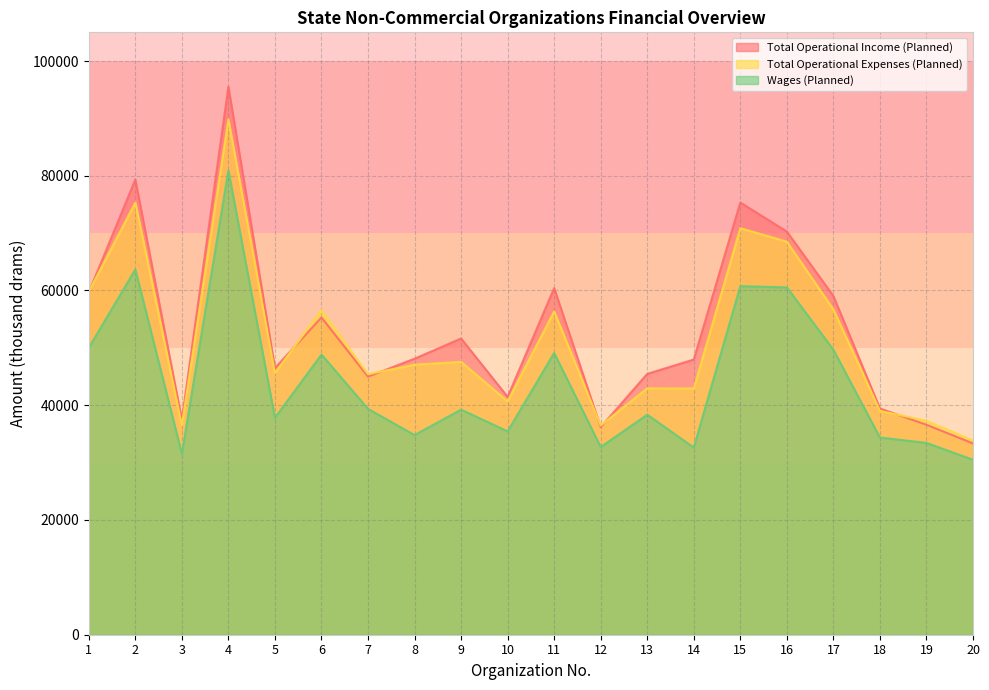

Where does the Total Operational Expenses (Planned) series first go above 47070?

1